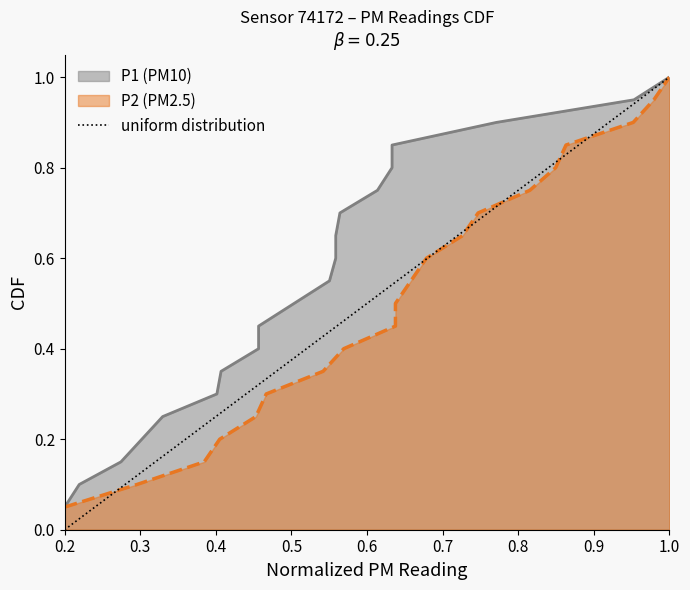

Between 0.2 and 1.0, which is larger?

1.0